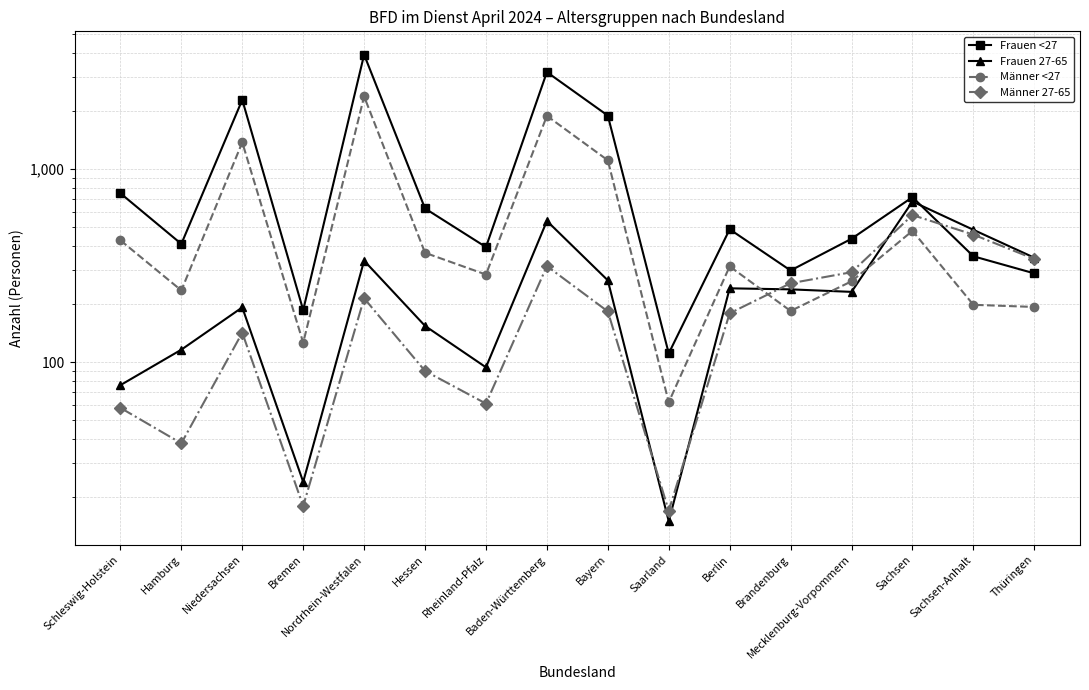

Does the chart have visible grid lines?

Yes